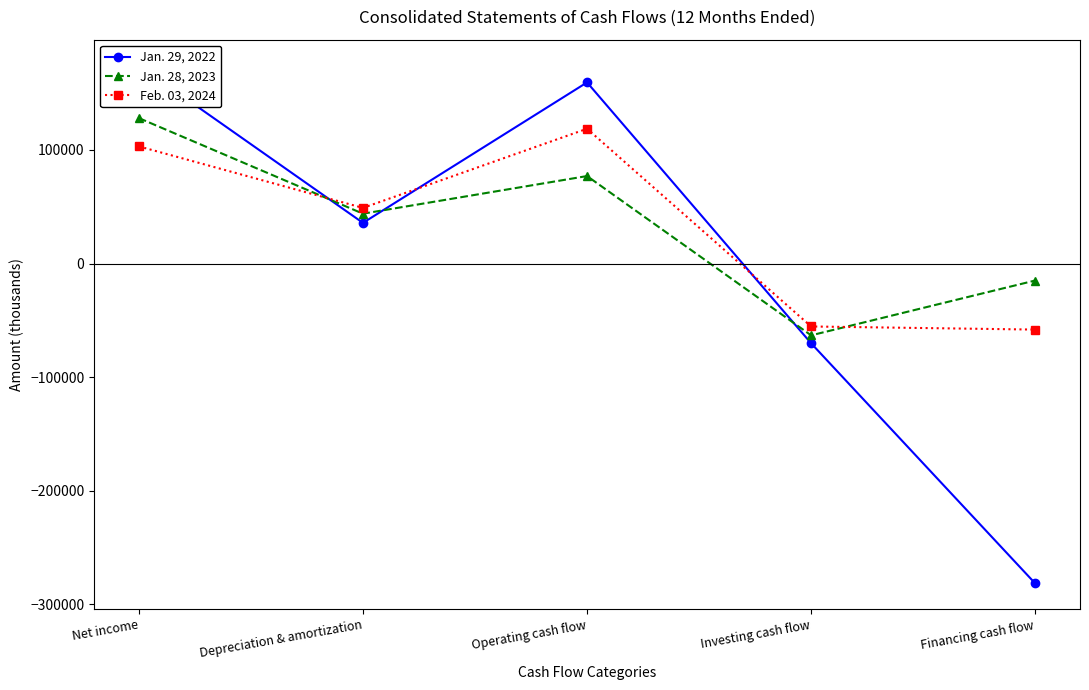

What is the difference between the maximum and second lowest values in the Jan. 28, 2023 series?

142969